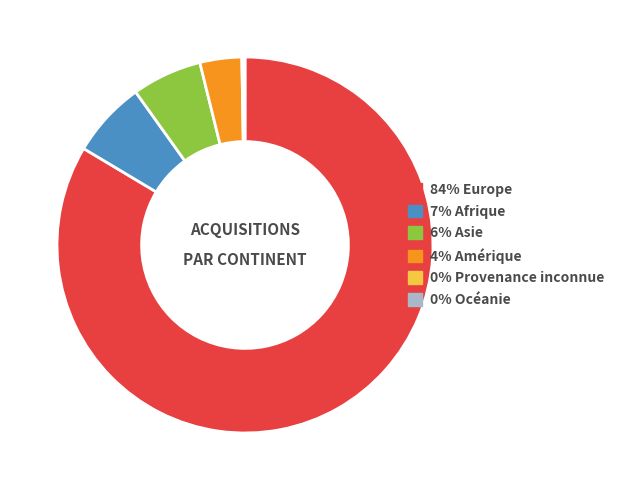

Does any single category account for the majority?

Yes